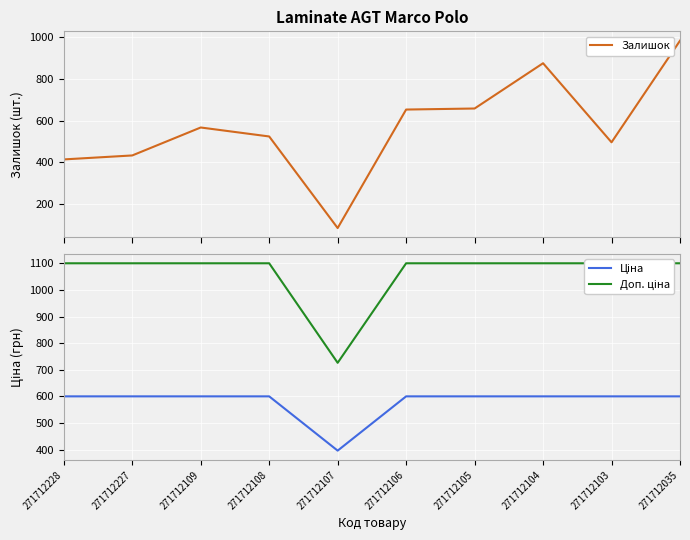

How many lines are shown in the chart?

3